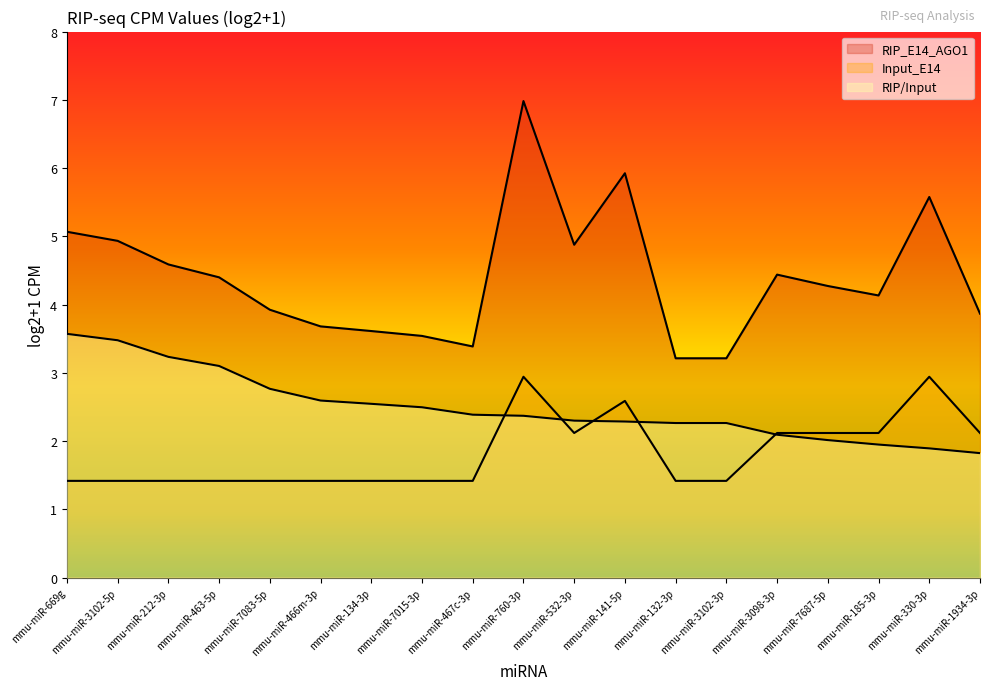

At which category does RIP_E14_AGO1 reach its first local valley?

mmu-miR-467c-3p